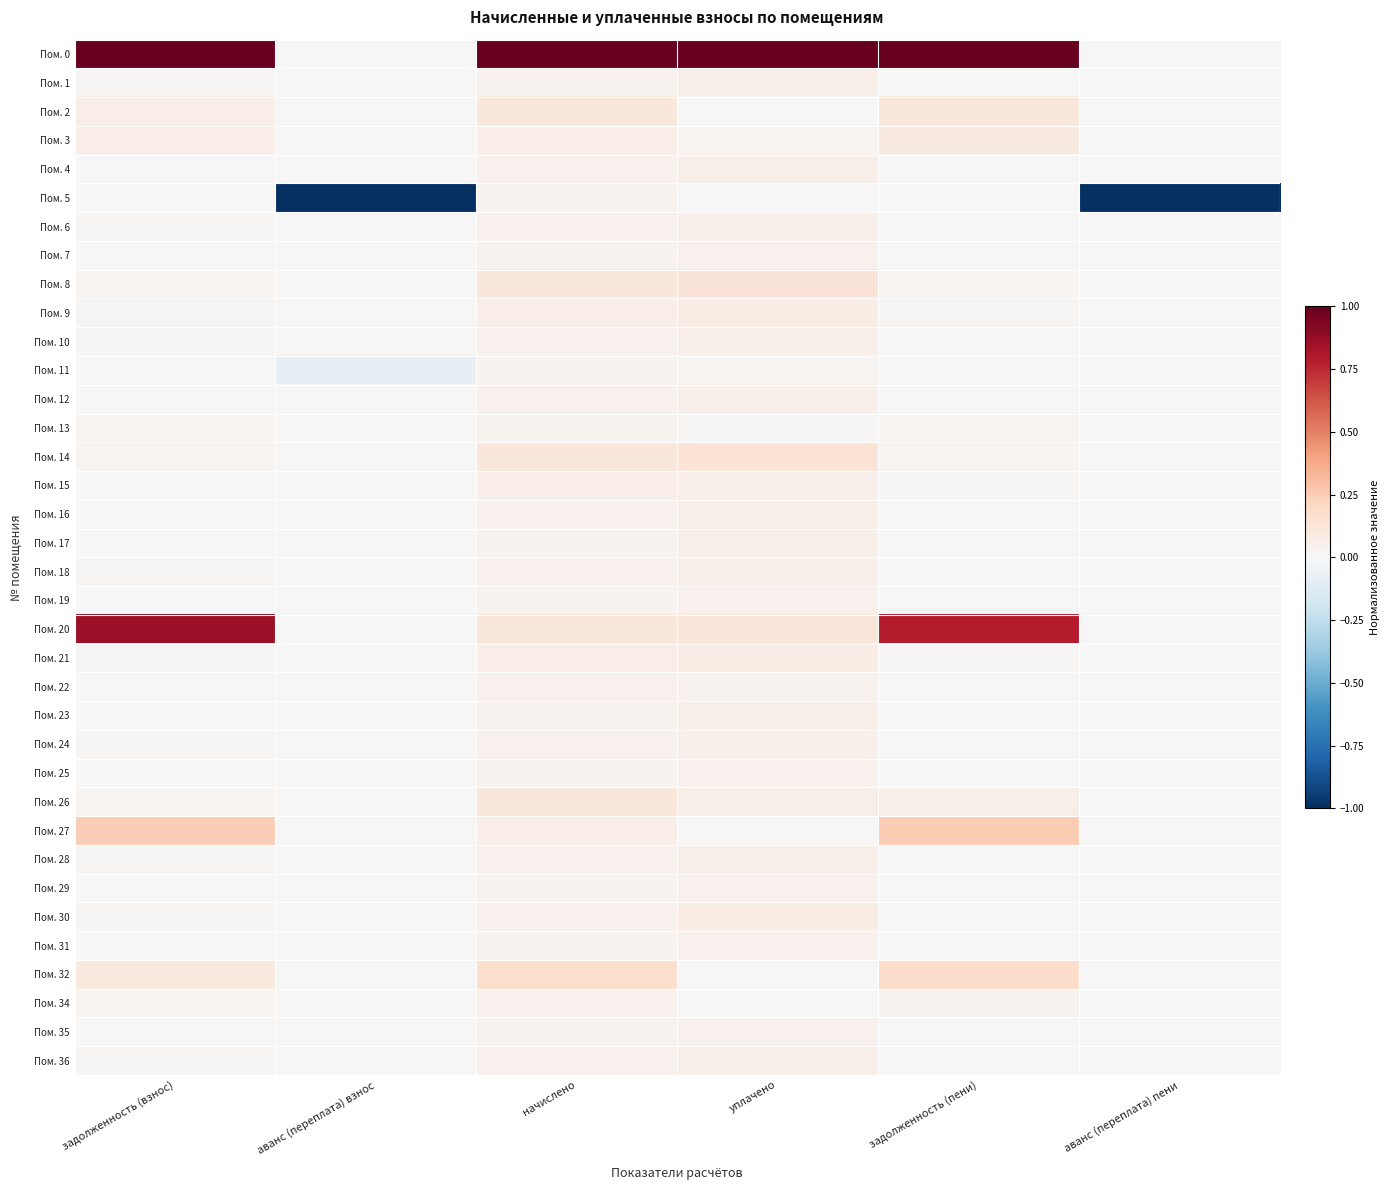

What is the total value across all series at аванс (переплата) взнос?

-1.1